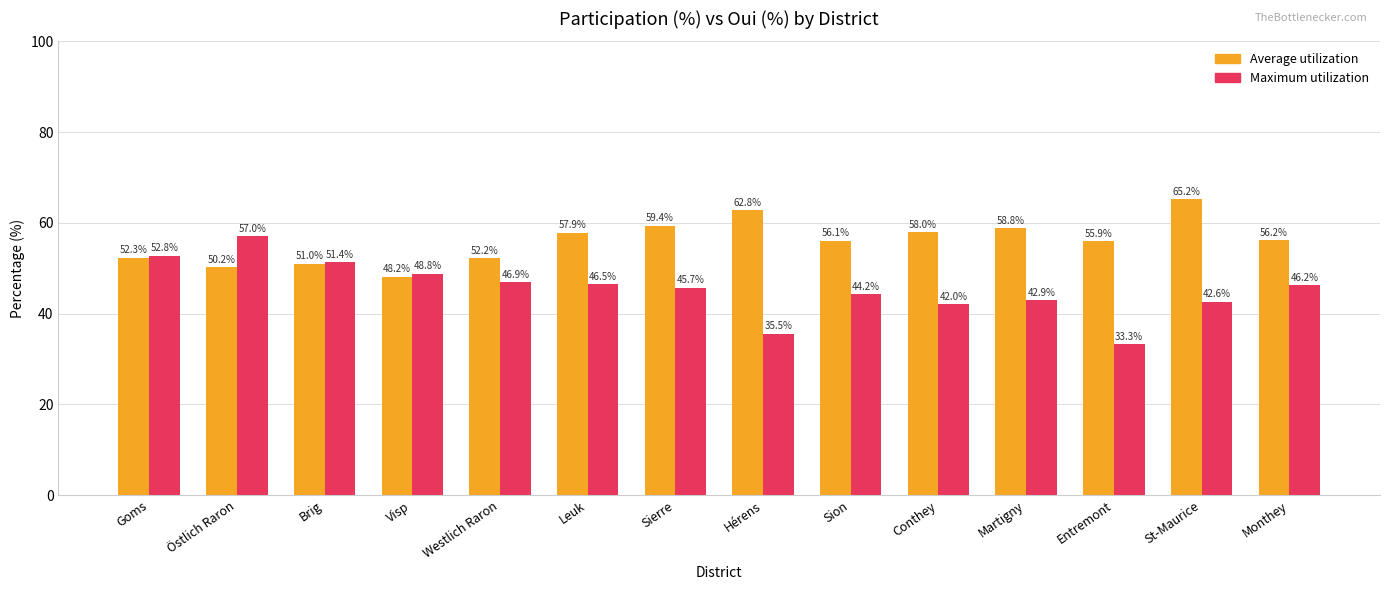

Rank the categories by Maximum utilization value from lowest to highest.

Entremont, Hérens, Conthey, St-Maurice, Martigny, Sion, Sierre, Monthey, Leuk, Westlich Raron, Visp, Brig, Goms, Östlich Raron